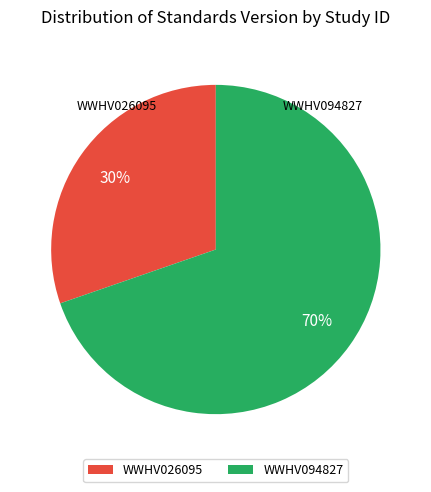

Which category accounts for the majority?

WWHV094827